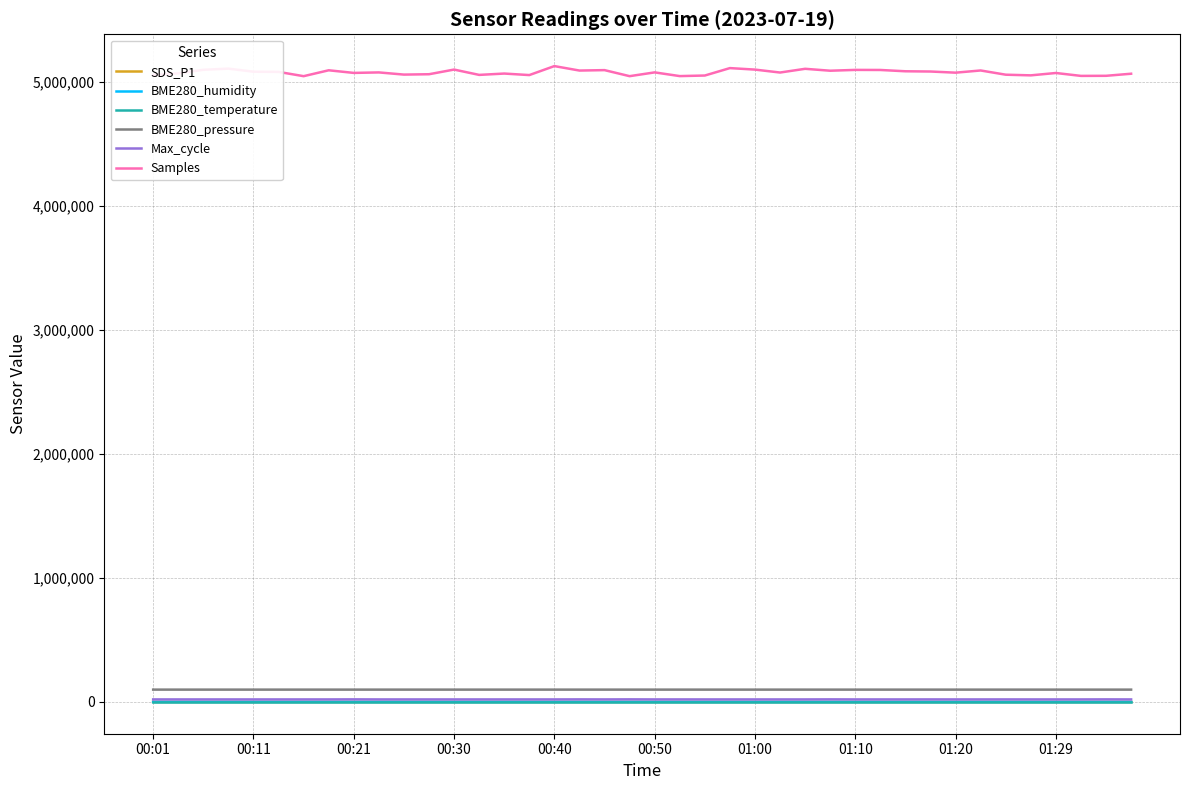

True or false: Max_cycle and Samples cross at least once.

False